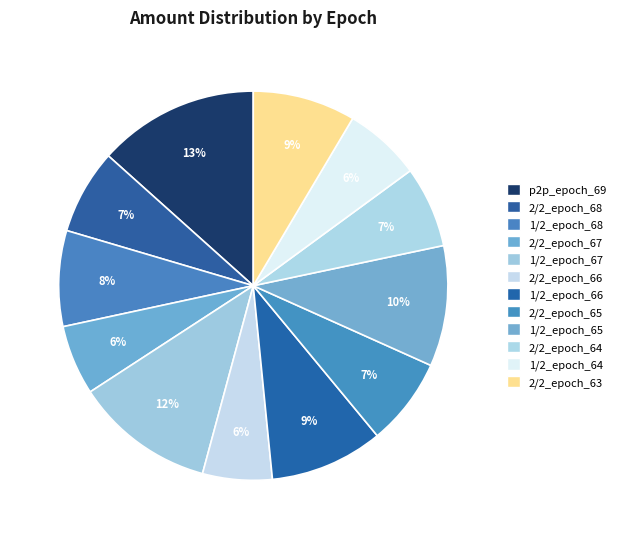

How many segments does this pie chart have?

12